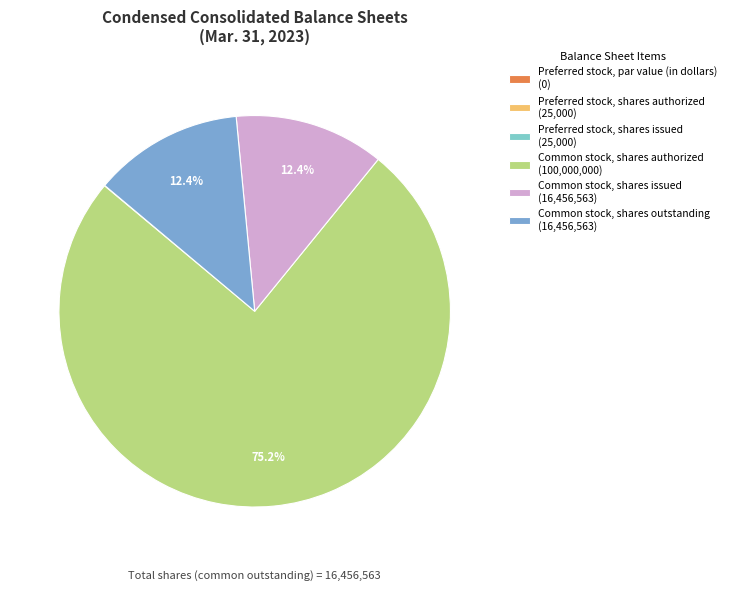

Is there any slice that represents more than half of the pie?

Yes